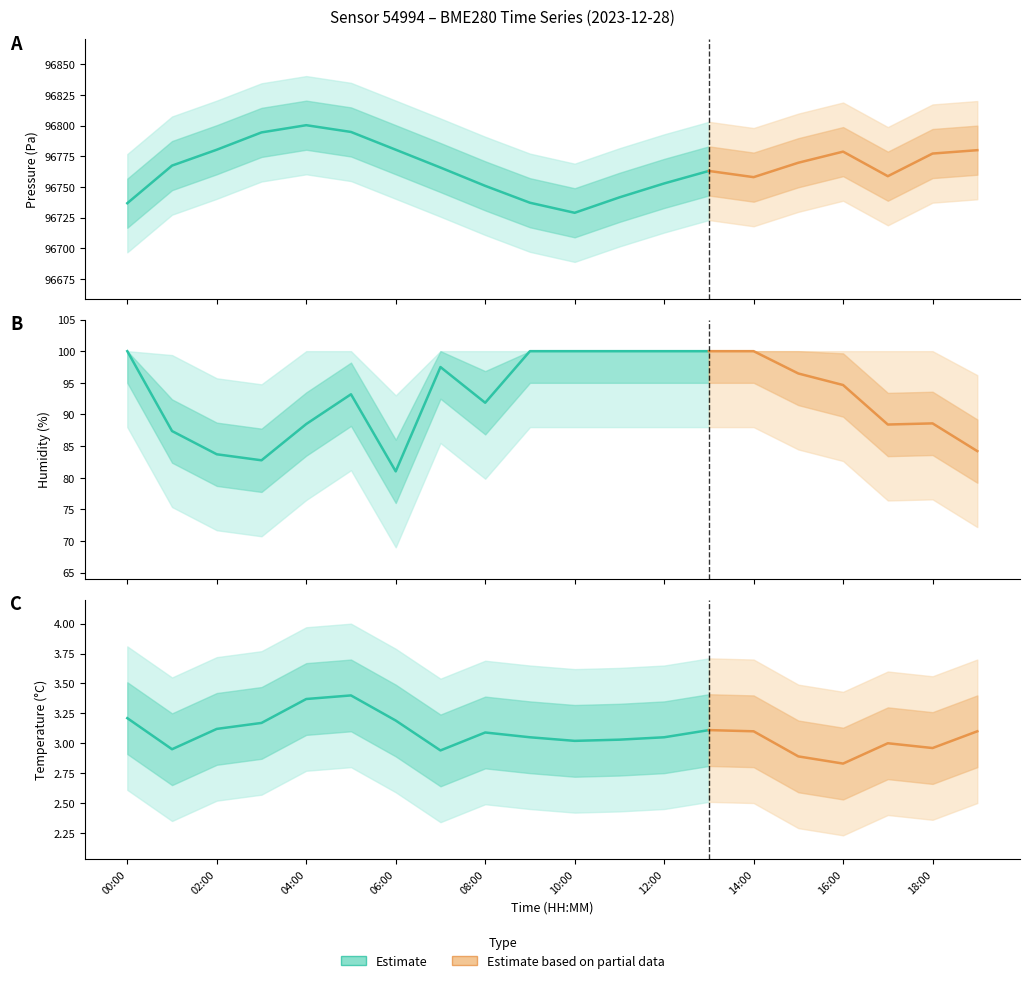

True or false: pressure has a value of 96728.9 at 10:00.

True